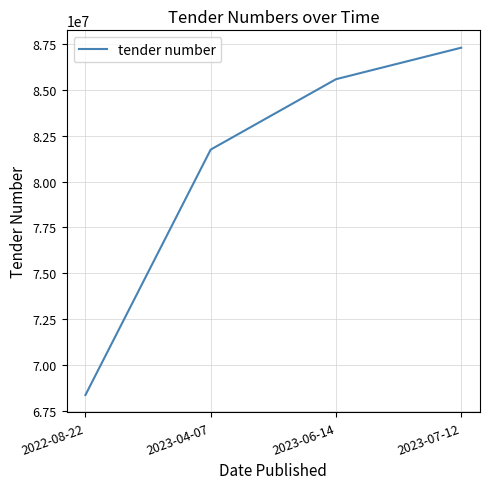

What is the average value?

80754678